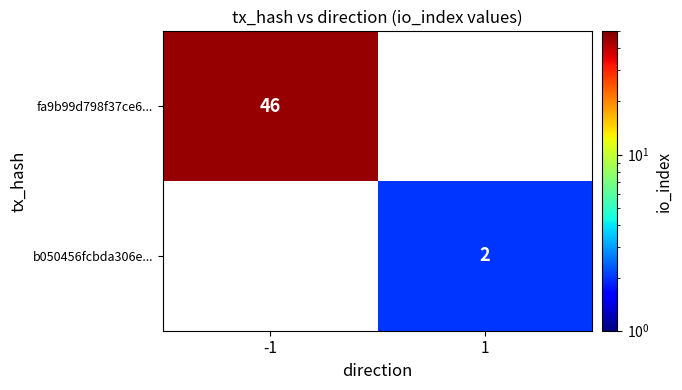

True or false: fa9b99d798f37ce6... has a value of 71 at -1.

False